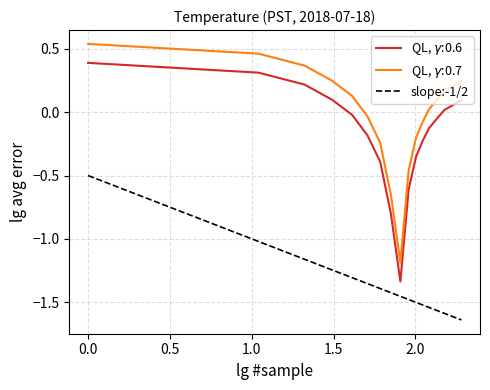

How many data points are less than -1?

11